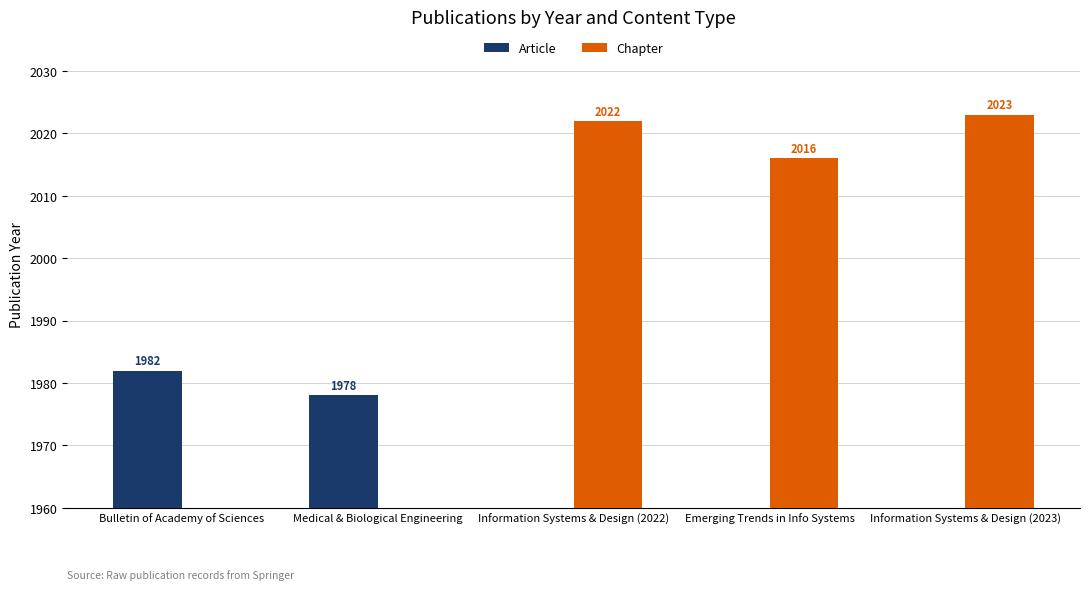

The Chapter series shows 2022 at Information Systems & Design (2022). True or false?

True